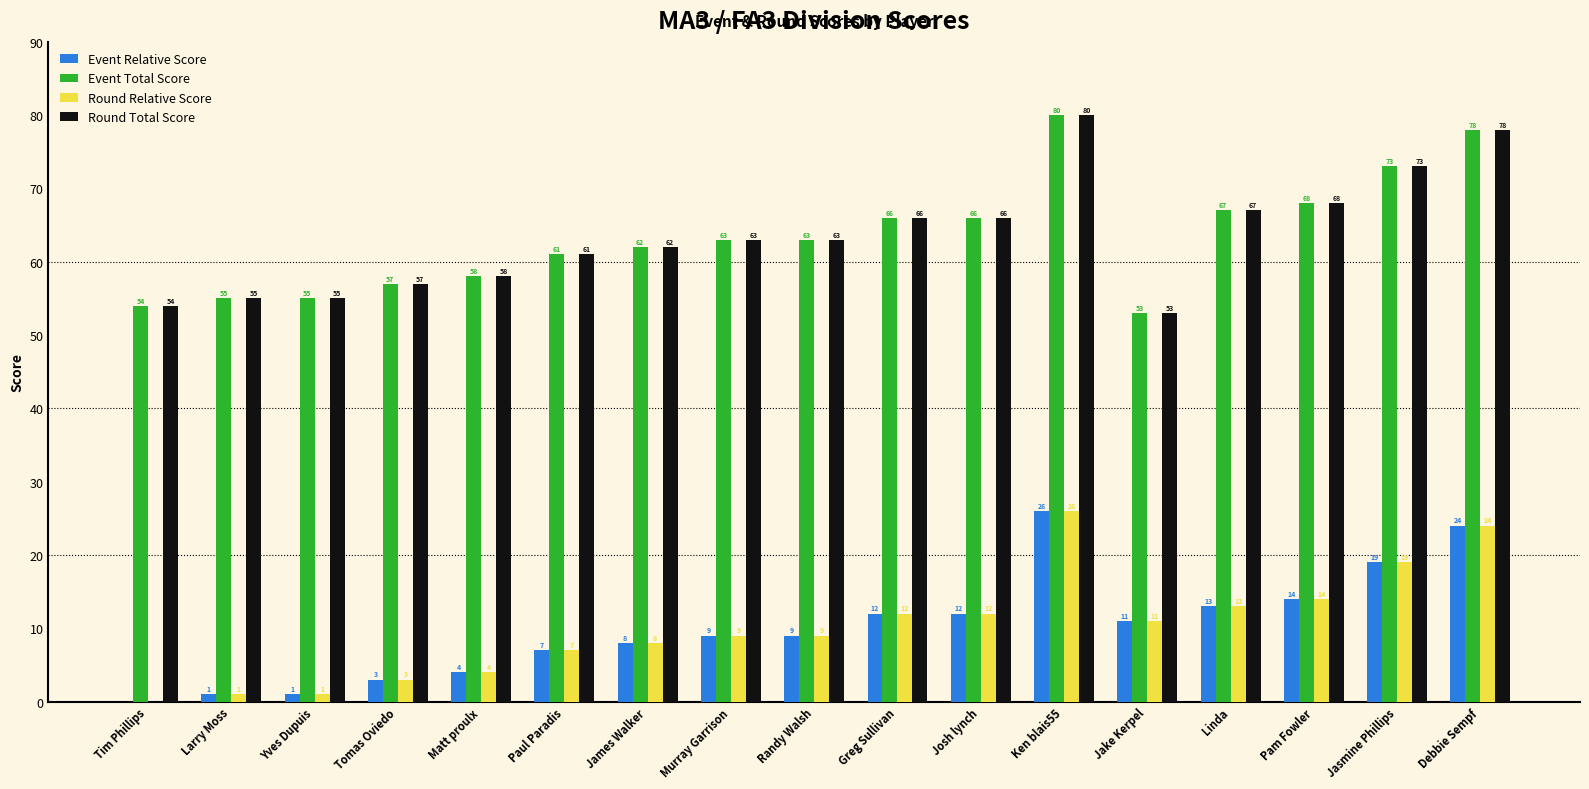

What are all the series names shown in the legend?

Event Relative Score, Event Total Score, Round Relative Score, Round Total Score